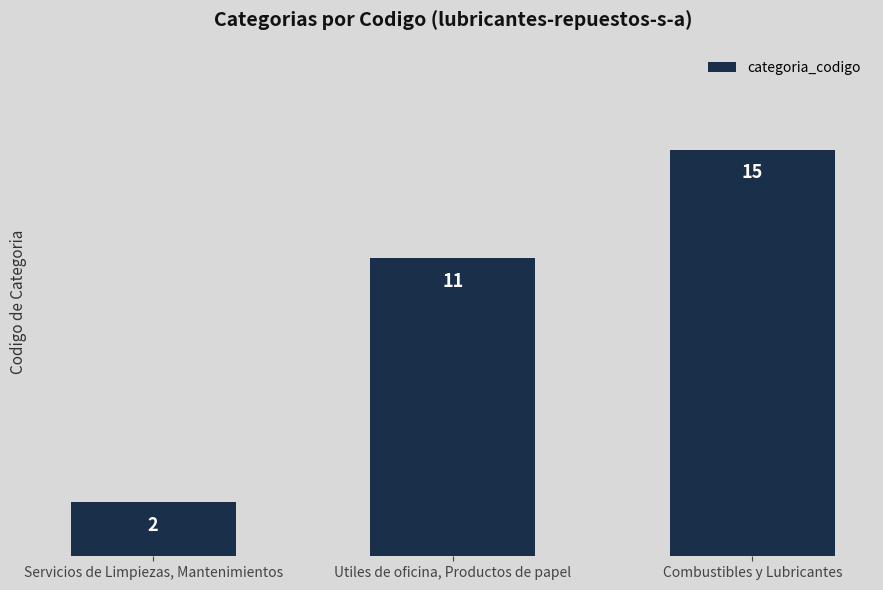

The value at Utiles de oficina, Productos de papel is 18. True or false?

False